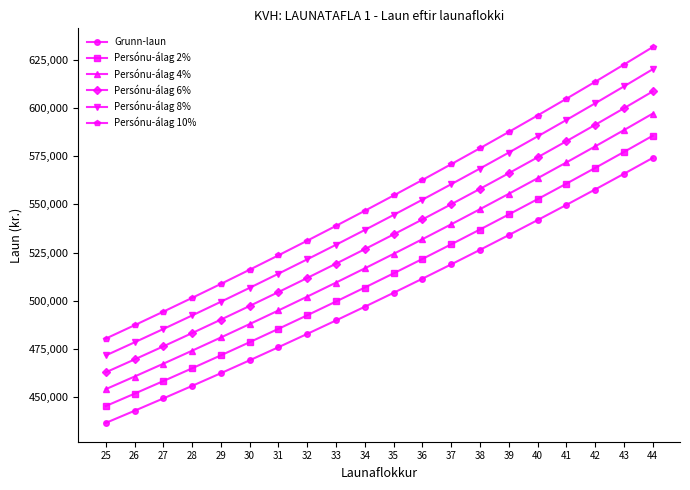

Which series has the largest range (max minus min)?

Persónu-álag 10%